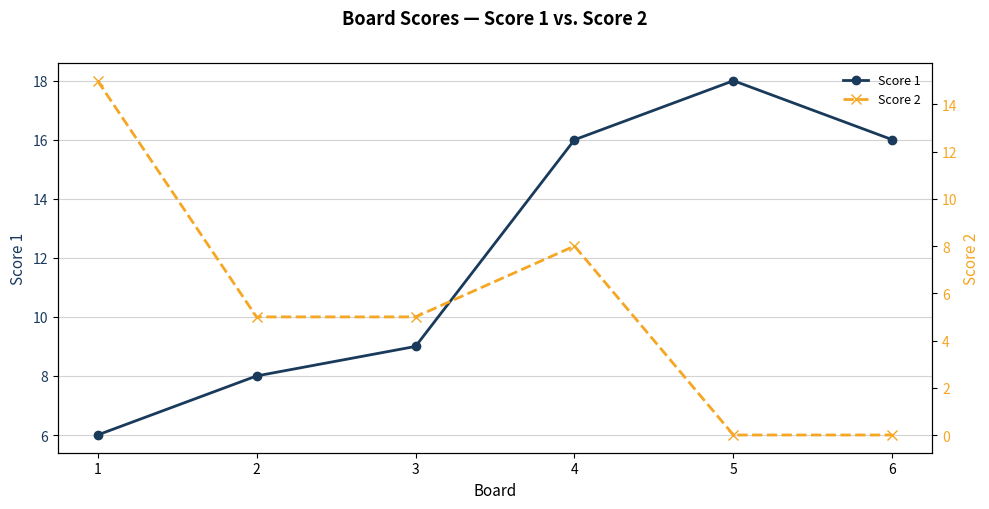

What is the average value of the Score 1 series?

12